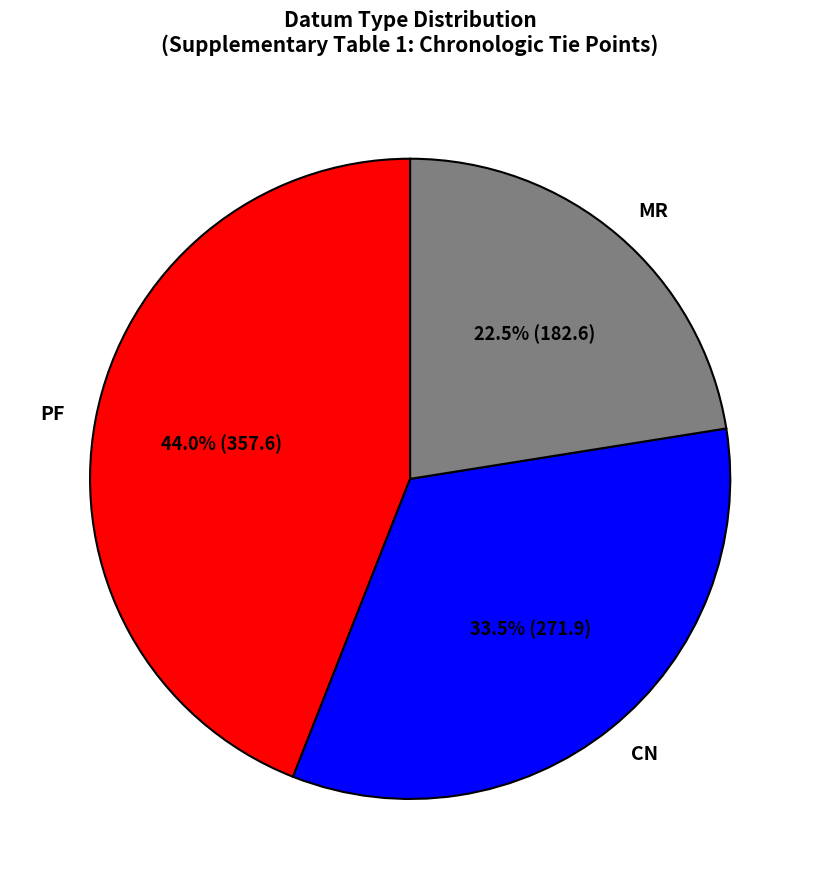

Approximately how many times larger is the value at PF compared to CN?

1.3